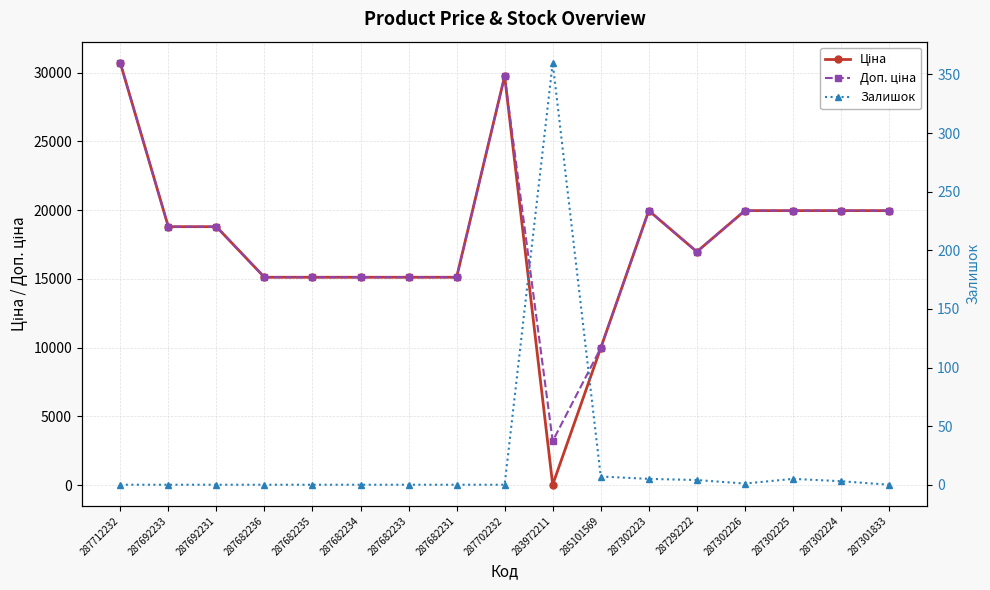

Reading left to right, transcribe all the data shown in this chart.

Ціна: 30717.1	18796.8	18796.8	15120.0	15120.0	15120.0	15120.0	15120.0	29747.2	32.0	9975.0	19964.2	16976.3	19964.2	19964.2	19964.2	19964.2
Доп. ціна: 30717.1	18796.8	18796.8	15120.0	15120.0	15120.0	15120.0	15120.0	29747.2	3205.0	9975.0	19964.2	16976.3	19964.2	19964.2	19964.2	19964.2
Залишок: 0.0	0.0	0.0	0.0	0.0	0.0	0.0	0.0	0.0	360.0	7.0	5.0	4.0	1.0	5.0	3.0	0.0